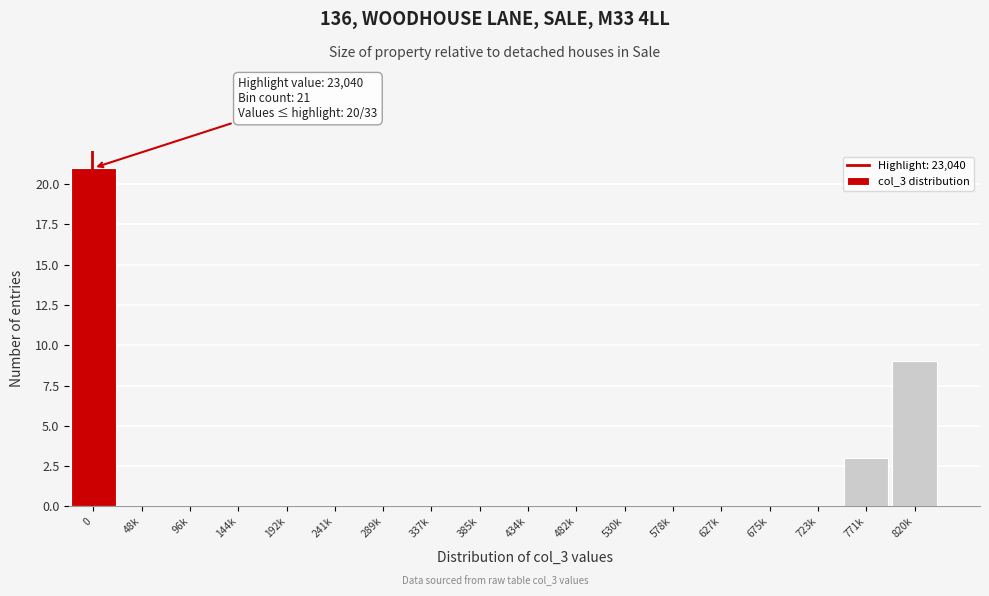

Reading left to right, what are all the values shown in this chart?

0=21	48k=0	96k=0	144k=0	192k=0	241k=0	289k=0	337k=0	385k=0	434k=0	482k=0	530k=0	578k=0	627k=0	675k=0	723k=0	771k=3	820k=9